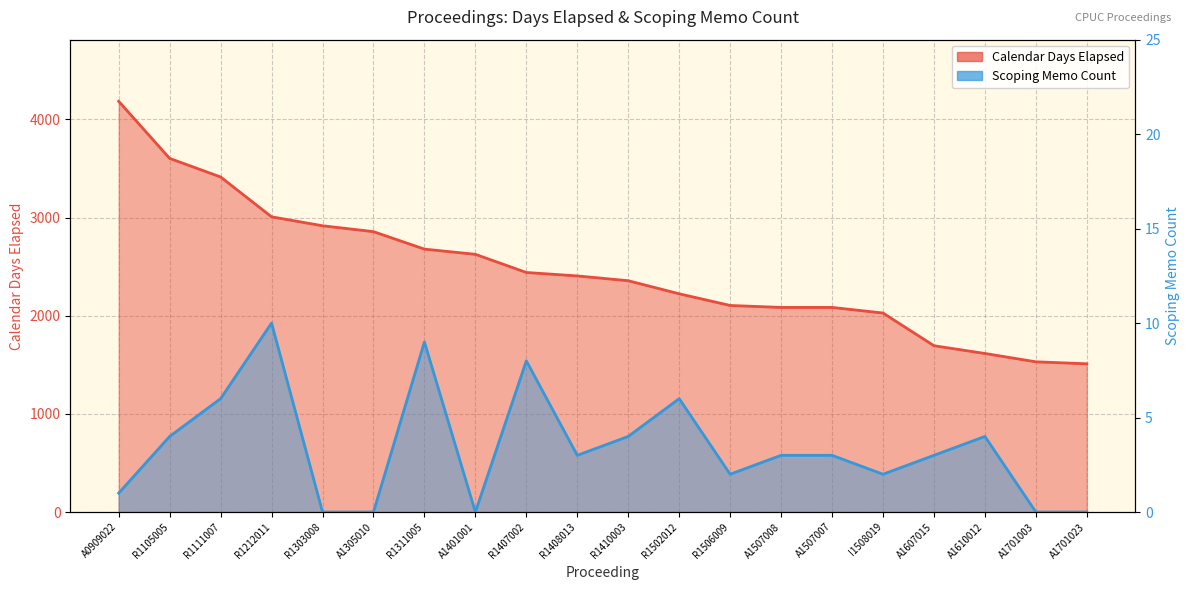

True or false: Scoping Memo Count has more than 0 interior local peaks.

True